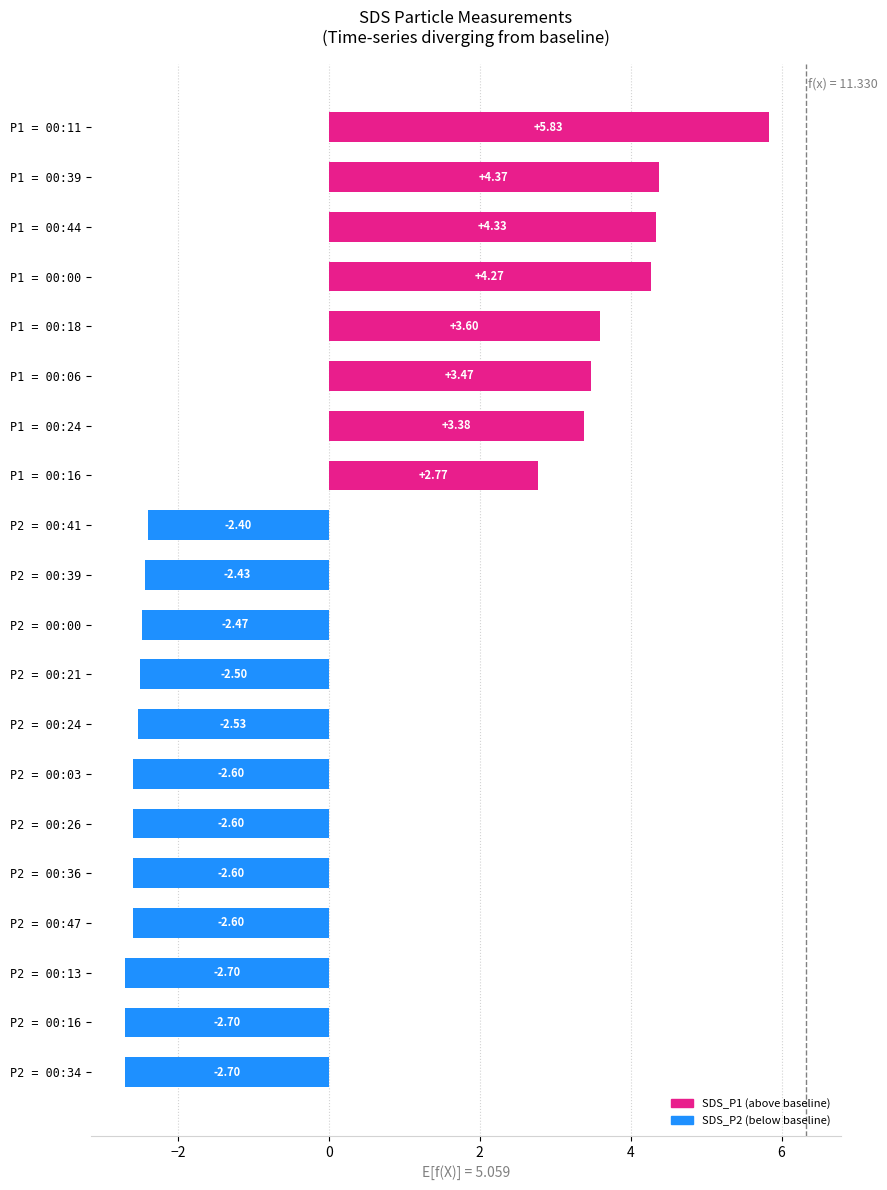

What is the change in value from P1 = 00:39 to P2 = 00:00?

-6.8